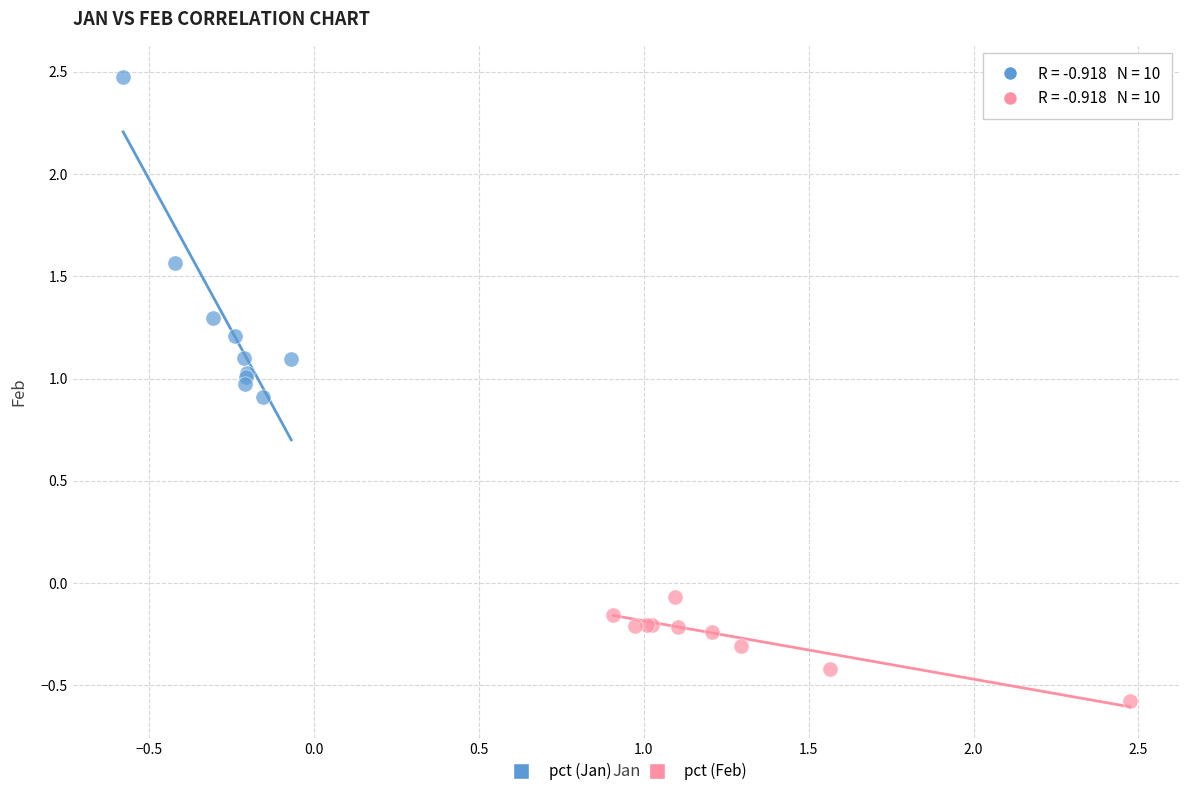

Which series has the largest Y range (max minus min)?

pct (Jan)